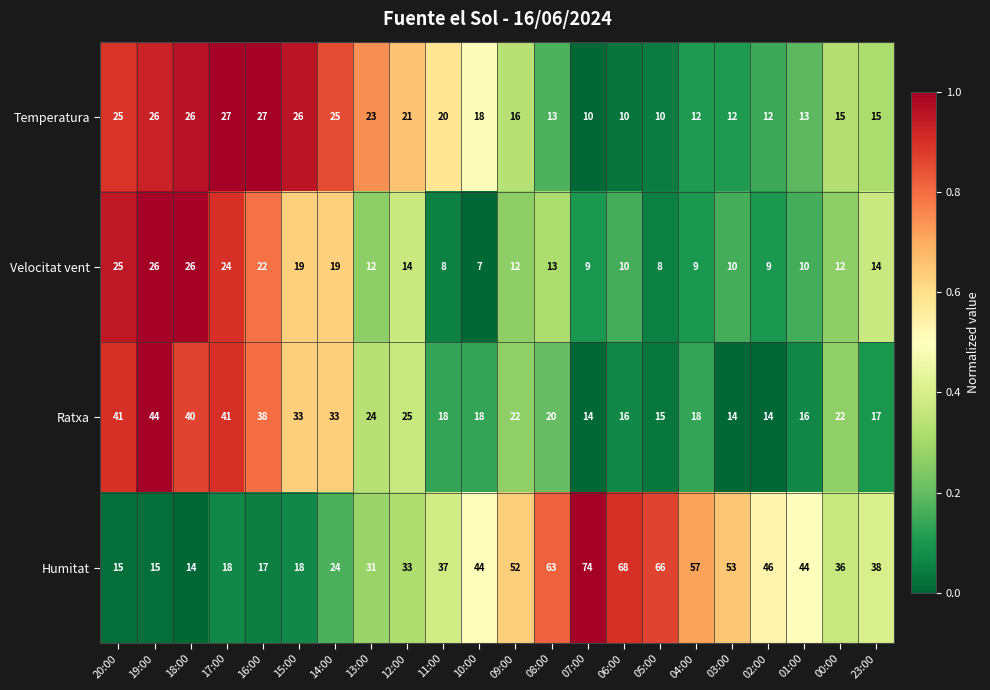

Which series has the largest range (max minus min)?

Humitat